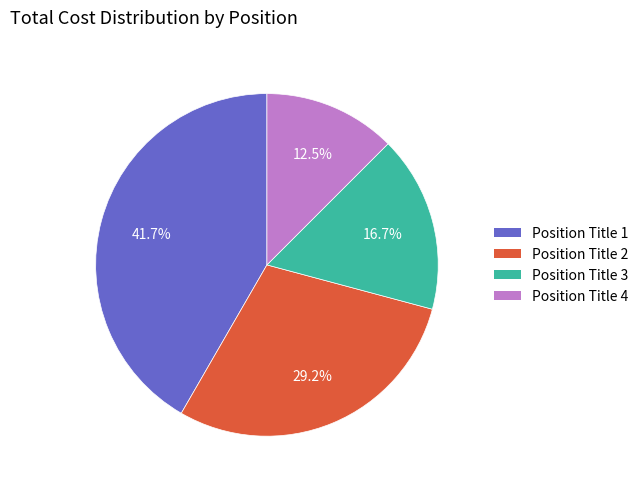

True or false: Position Title 1 accounts for 30% of the total.

False